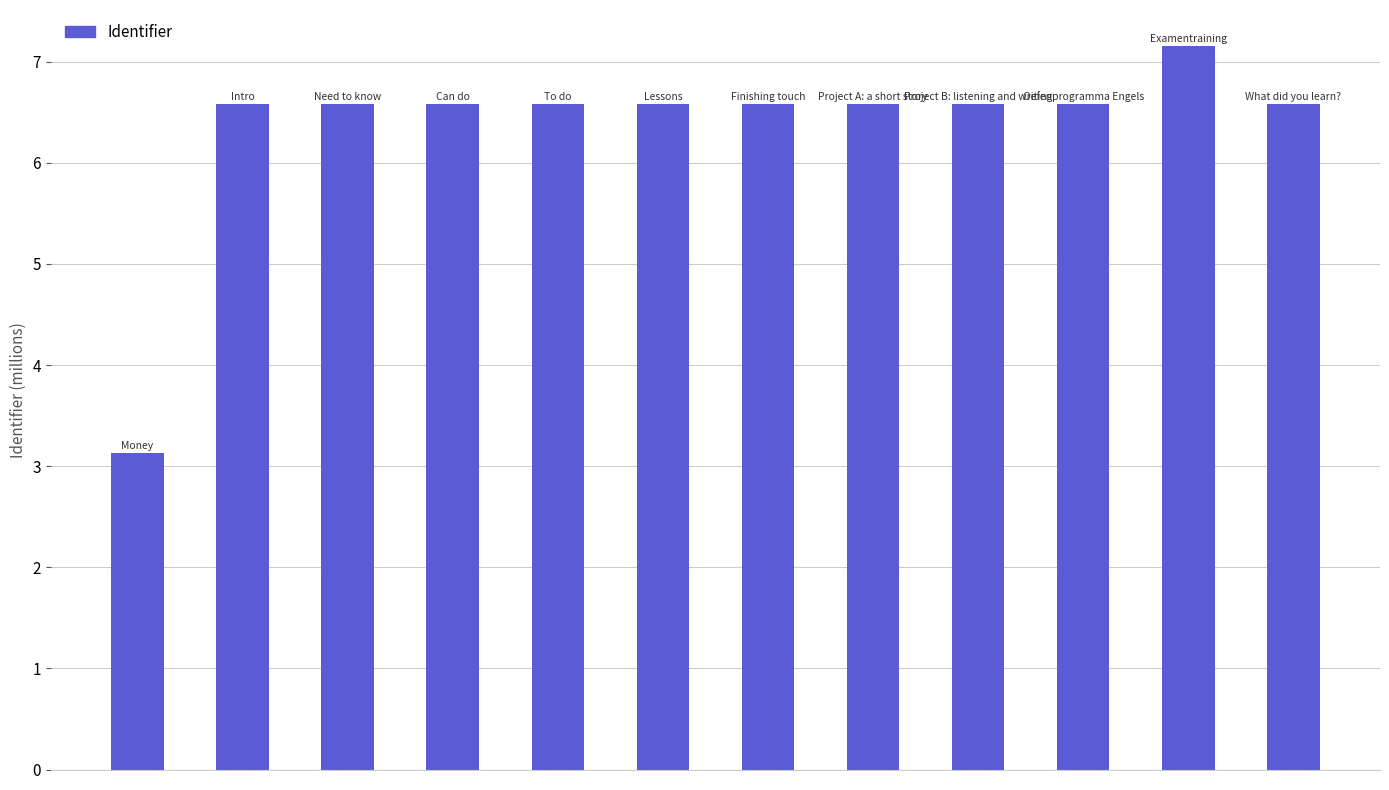

Does the chart contain any negative values?

No